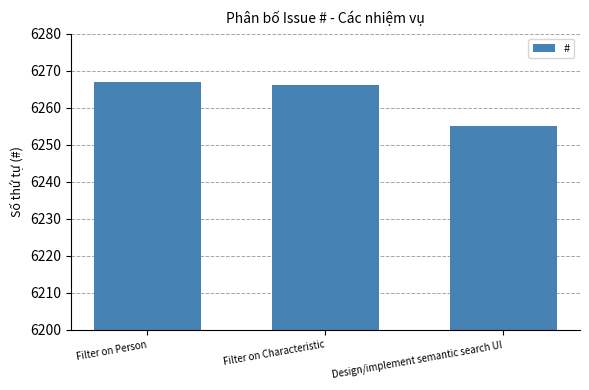

Which category has the highest value across all series?

Filter on Person